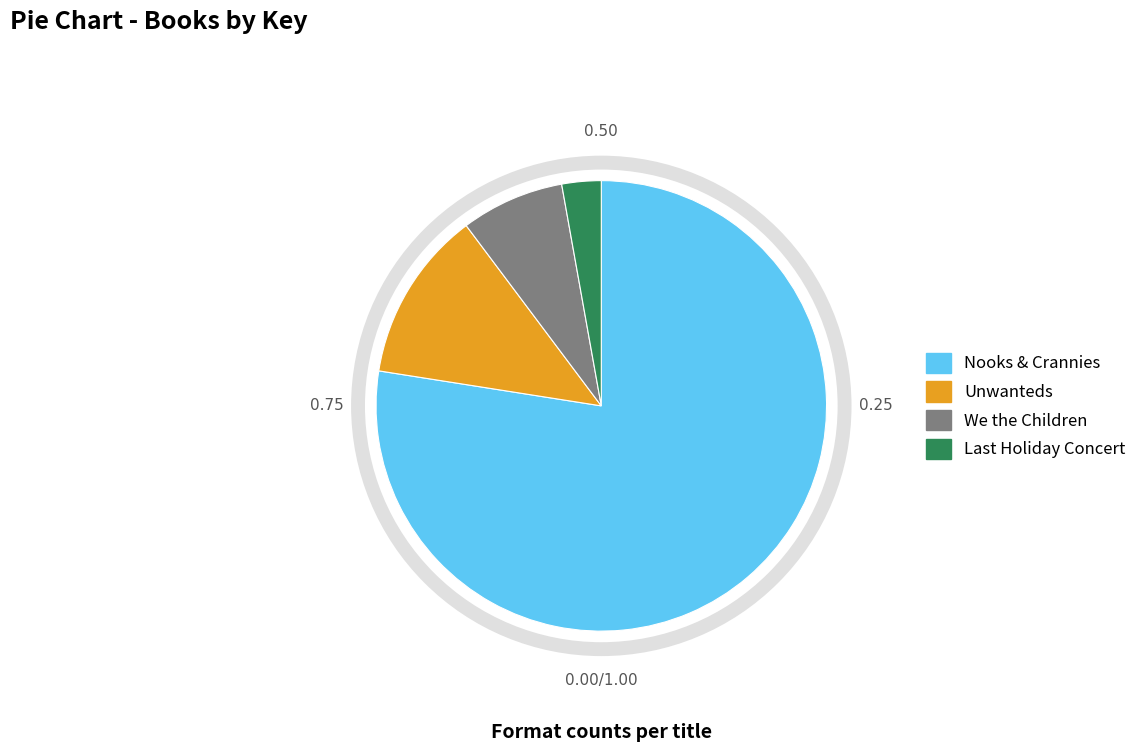

Rank the categories by value from highest to lowest.

Nooks & Crannies, Unwanteds, We the Children, Last Holiday Concert